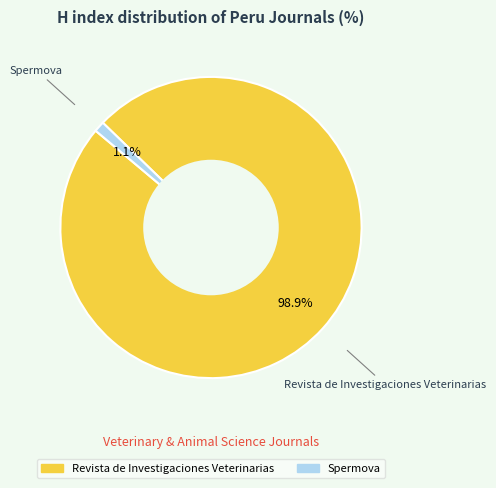

Which category has the biggest portion of the pie?

Revista de Investigaciones Veterinarias